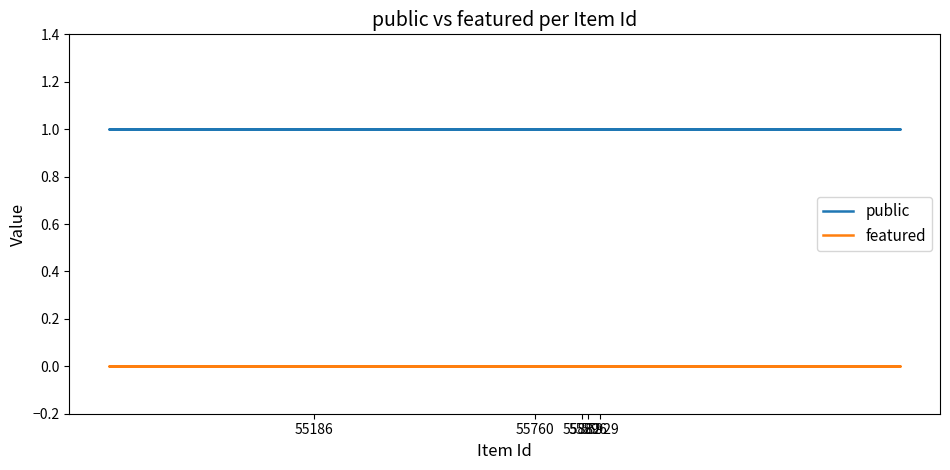

What is the maximum value shown in the chart?

1